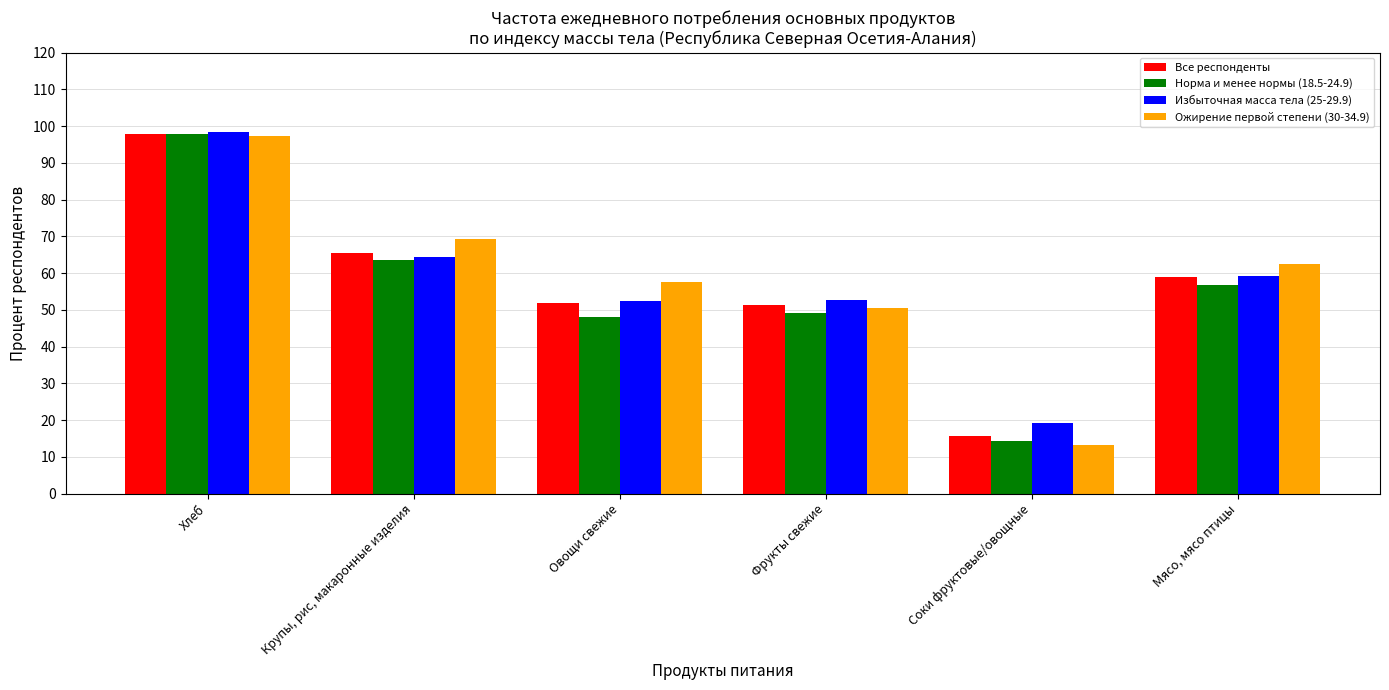

What is the spread (max minus min) of values at Хлеб?

1.0